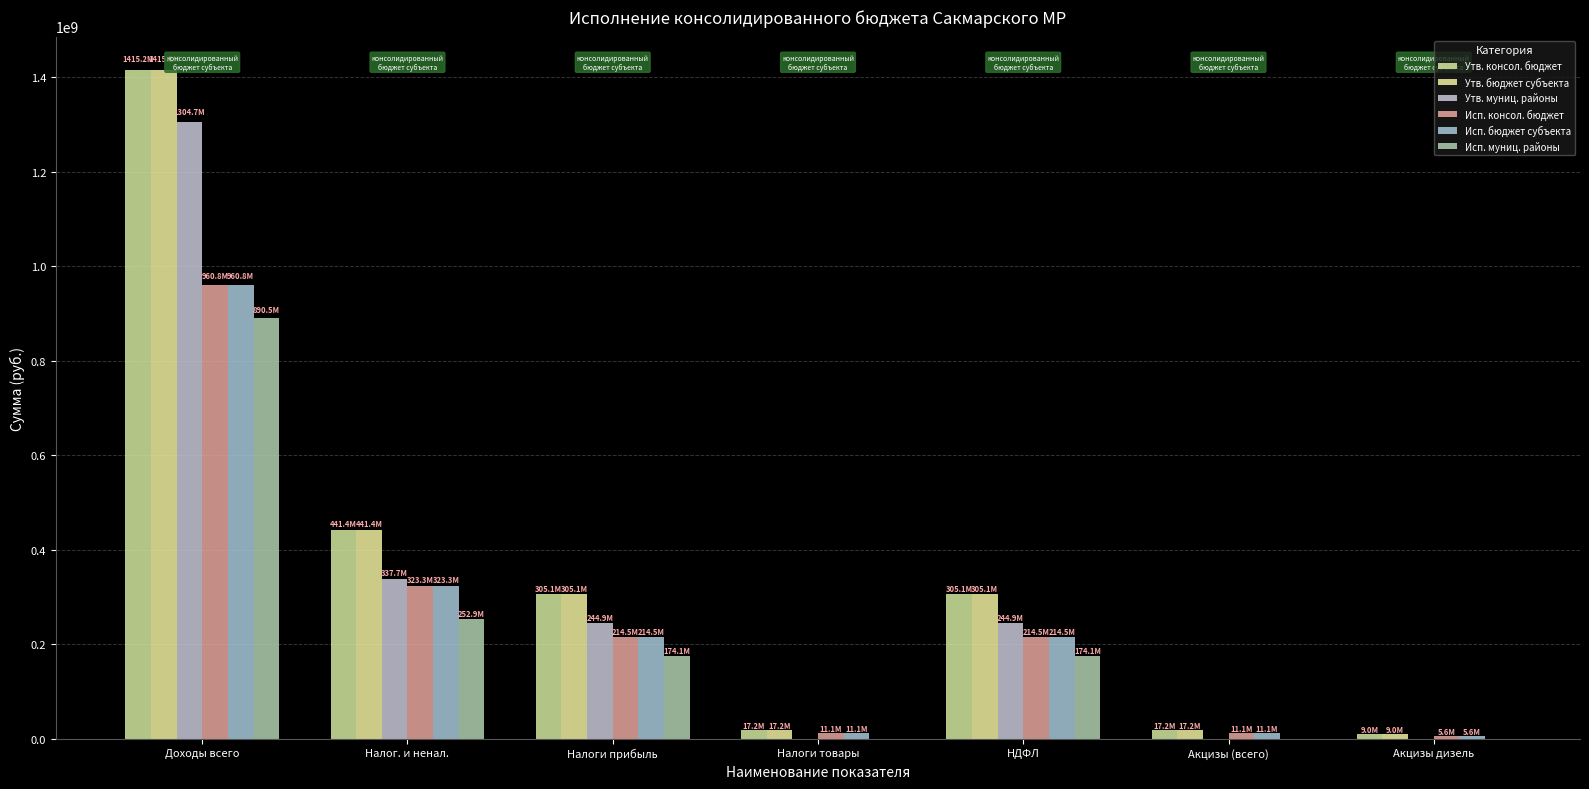

What is the label of the 6th bar from the left?

Акцизы (всего)